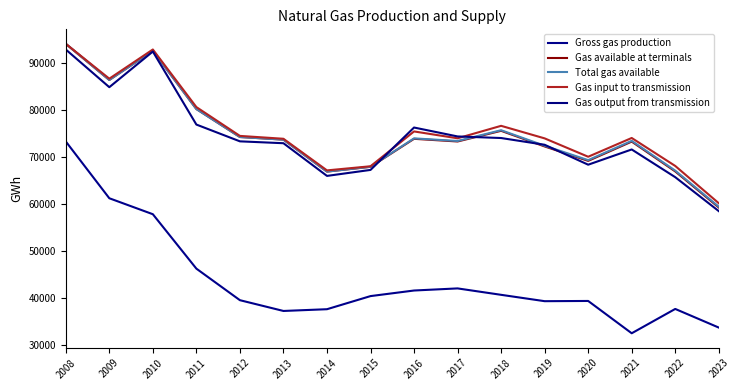

In Gas input to transmission, how many points are lower than both neighbors (excluding endpoints)?

4